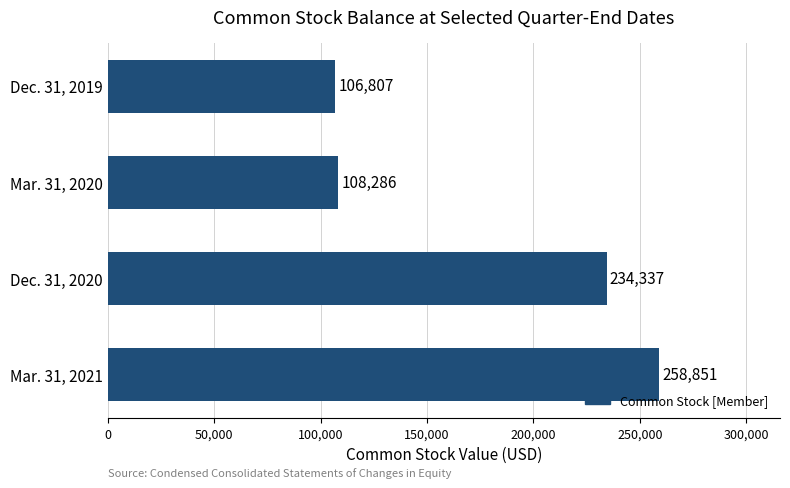

Is it true that the value at Mar. 31, 2021 is 258851?

True